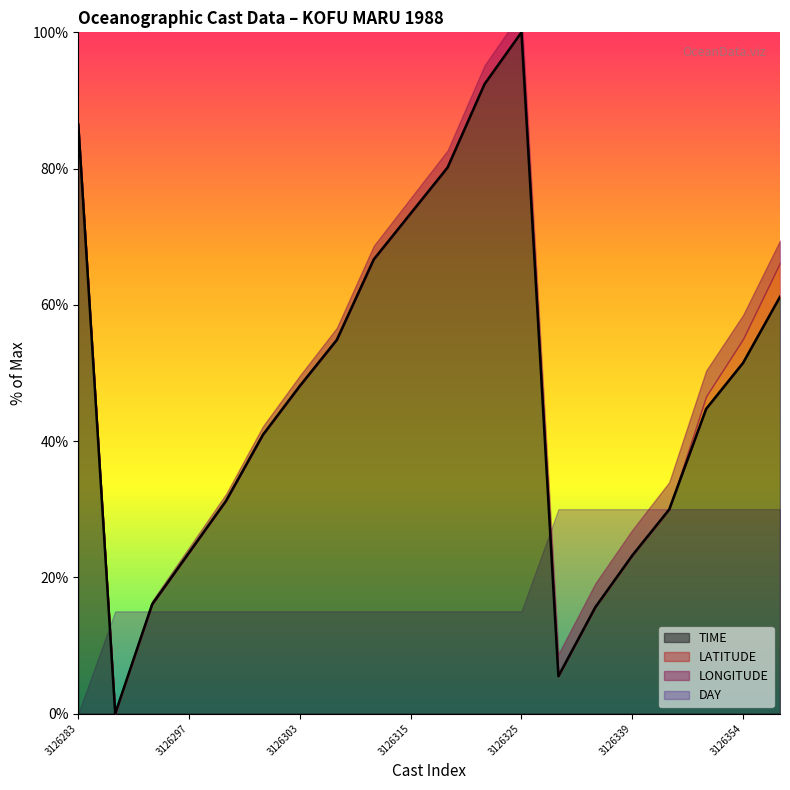

What is the highest value of the TIME series?

100.0